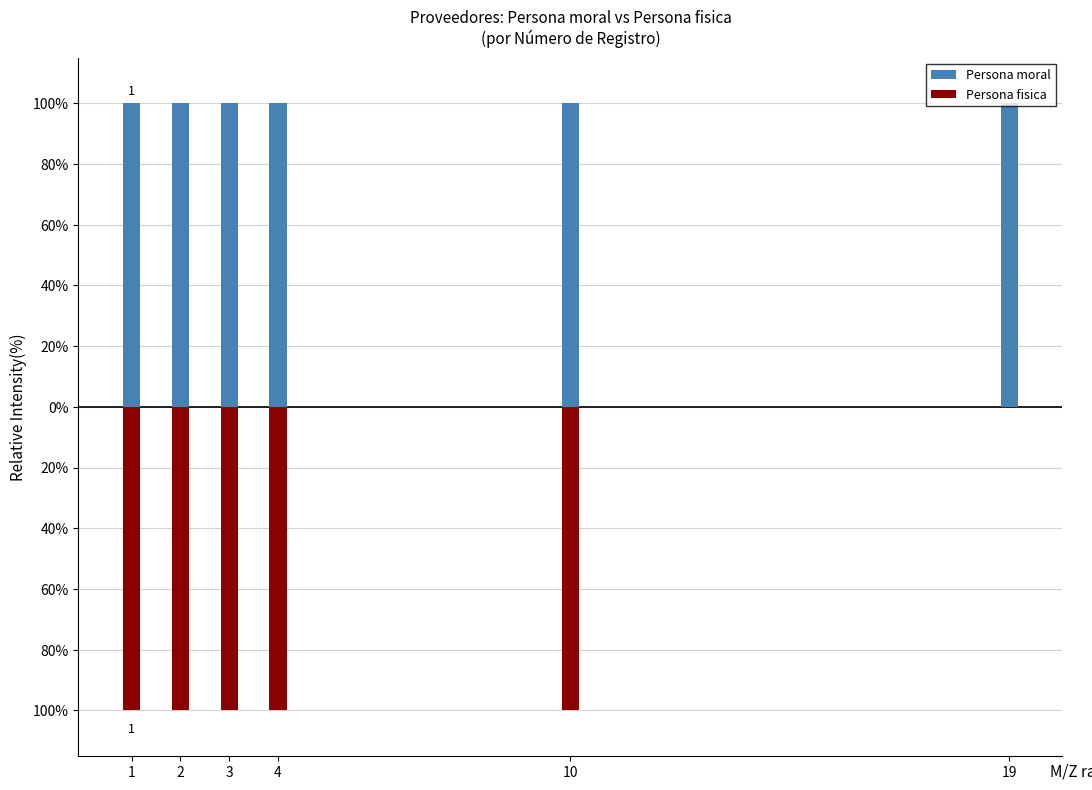

What is the average value of the Persona fisica series?

-1